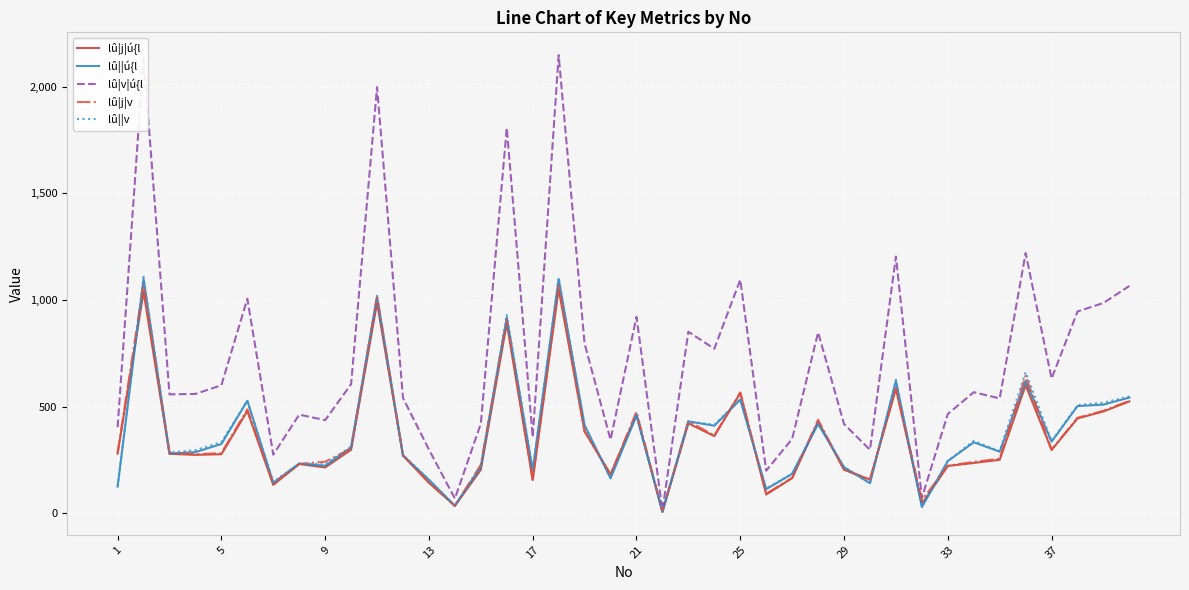

Which series has the widest spread of values?

lû|v|ú{l